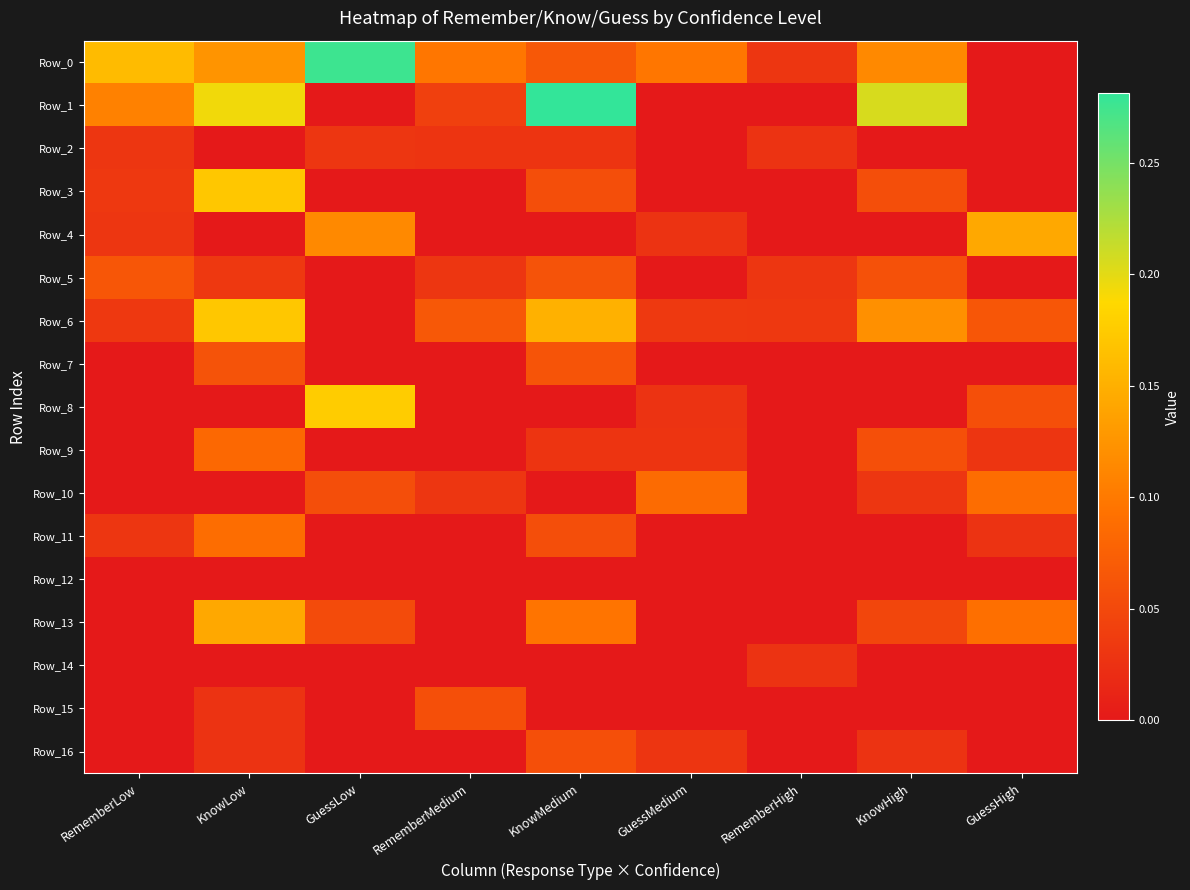

Reading right to left, transcribe all the data shown in this chart.

Row_0: GuessHigh=0.0	KnowHigh=0.1	RememberHigh=0.0	GuessMedium=0.1	KnowMedium=0.1	RememberMedium=0.1	GuessLow=0.3	KnowLow=0.1	RememberLow=0.2
Row_1: GuessHigh=0.0	KnowHigh=0.2	RememberHigh=0.0	GuessMedium=0.0	KnowMedium=0.3	RememberMedium=0.0	GuessLow=0.0	KnowLow=0.2	RememberLow=0.1
Row_2: GuessHigh=0.0	KnowHigh=0.0	RememberHigh=0.0	GuessMedium=0.0	KnowMedium=0.0	RememberMedium=0.0	GuessLow=0.0	KnowLow=0.0	RememberLow=0.0
Row_3: GuessHigh=0.0	KnowHigh=0.1	RememberHigh=0.0	GuessMedium=0.0	KnowMedium=0.1	RememberMedium=0.0	GuessLow=0.0	KnowLow=0.2	RememberLow=0.0
Row_4: GuessHigh=0.1	KnowHigh=0.0	RememberHigh=0.0	GuessMedium=0.0	KnowMedium=0.0	RememberMedium=0.0	GuessLow=0.1	KnowLow=0.0	RememberLow=0.0
Row_5: GuessHigh=0.0	KnowHigh=0.1	RememberHigh=0.0	GuessMedium=0.0	KnowMedium=0.1	RememberMedium=0.0	GuessLow=0.0	KnowLow=0.0	RememberLow=0.1
Row_6: GuessHigh=0.1	KnowHigh=0.1	RememberHigh=0.0	GuessMedium=0.0	KnowMedium=0.2	RememberMedium=0.1	GuessLow=0.0	KnowLow=0.2	RememberLow=0.0
Row_7: GuessHigh=0.0	KnowHigh=0.0	RememberHigh=0.0	GuessMedium=0.0	KnowMedium=0.1	RememberMedium=0.0	GuessLow=0.0	KnowLow=0.1	RememberLow=0.0
Row_8: GuessHigh=0.1	KnowHigh=0.0	RememberHigh=0.0	GuessMedium=0.0	KnowMedium=0.0	RememberMedium=0.0	GuessLow=0.2	KnowLow=0.0	RememberLow=0.0
Row_9: GuessHigh=0.0	KnowHigh=0.1	RememberHigh=0.0	GuessMedium=0.0	KnowMedium=0.0	RememberMedium=0.0	GuessLow=0.0	KnowLow=0.1	RememberLow=0.0
Row_10: GuessHigh=0.1	KnowHigh=0.0	RememberHigh=0.0	GuessMedium=0.1	KnowMedium=0.0	RememberMedium=0.0	GuessLow=0.1	KnowLow=0.0	RememberLow=0.0
Row_11: GuessHigh=0.0	KnowHigh=0.0	RememberHigh=0.0	GuessMedium=0.0	KnowMedium=0.1	RememberMedium=0.0	GuessLow=0.0	KnowLow=0.1	RememberLow=0.0
Row_12: GuessHigh=0.0	KnowHigh=0.0	RememberHigh=0.0	GuessMedium=0.0	KnowMedium=0.0	RememberMedium=0.0	GuessLow=0.0	KnowLow=0.0	RememberLow=0.0
Row_13: GuessHigh=0.1	KnowHigh=0.0	RememberHigh=0.0	GuessMedium=0.0	KnowMedium=0.1	RememberMedium=0.0	GuessLow=0.1	KnowLow=0.1	RememberLow=0.0
Row_14: GuessHigh=0.0	KnowHigh=0.0	RememberHigh=0.0	GuessMedium=0.0	KnowMedium=0.0	RememberMedium=0.0	GuessLow=0.0	KnowLow=0.0	RememberLow=0.0
Row_15: GuessHigh=0.0	KnowHigh=0.0	RememberHigh=0.0	GuessMedium=0.0	KnowMedium=0.0	RememberMedium=0.1	GuessLow=0.0	KnowLow=0.0	RememberLow=0.0
Row_16: GuessHigh=0.0	KnowHigh=0.0	RememberHigh=0.0	GuessMedium=0.0	KnowMedium=0.1	RememberMedium=0.0	GuessLow=0.0	KnowLow=0.0	RememberLow=0.0